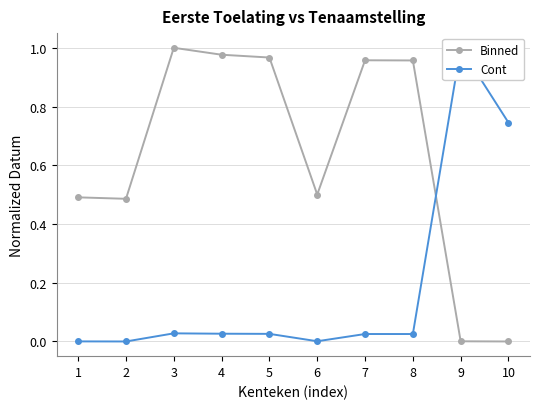

Reading right to left, extract all data points from this chart.

Binned: 0.0	0.0	1.0	1.0	0.5	1.0	1.0	1.0	0.5	0.5
Cont: 0.7	1.0	0.0	0.0	0.0	0.0	0.0	0.0	0.0	0.0